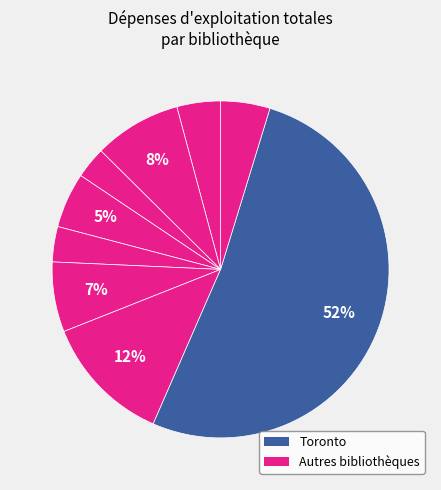

What is the majority slice?

Toronto